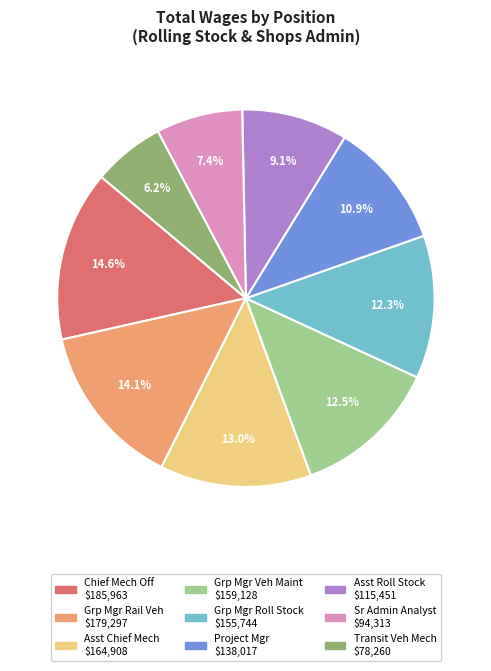

Does any single category account for the majority?

No